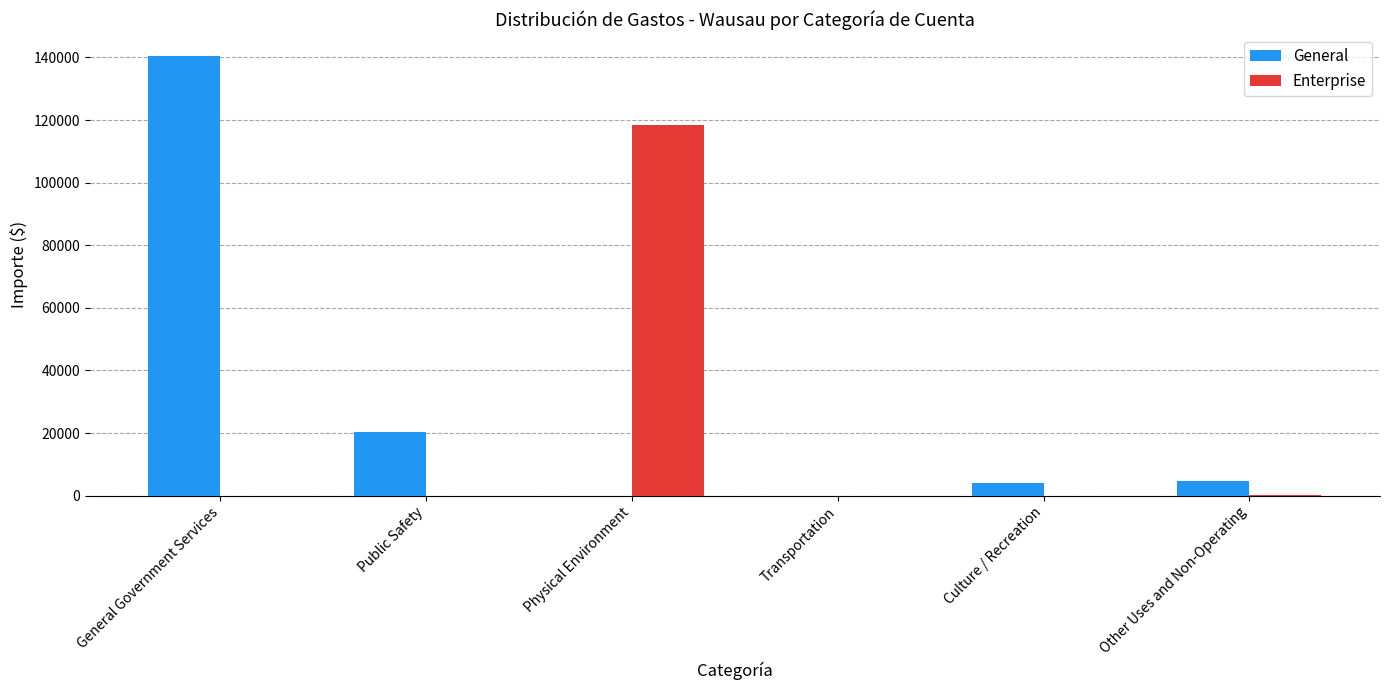

Is the value of General at Culture / Recreation greater than the value of Enterprise at General Government Services?

Yes